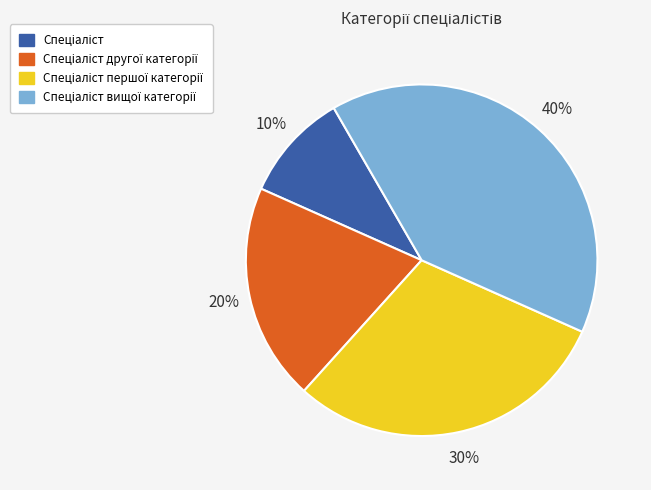

To the nearest percent, what is the average slice percentage?

25%